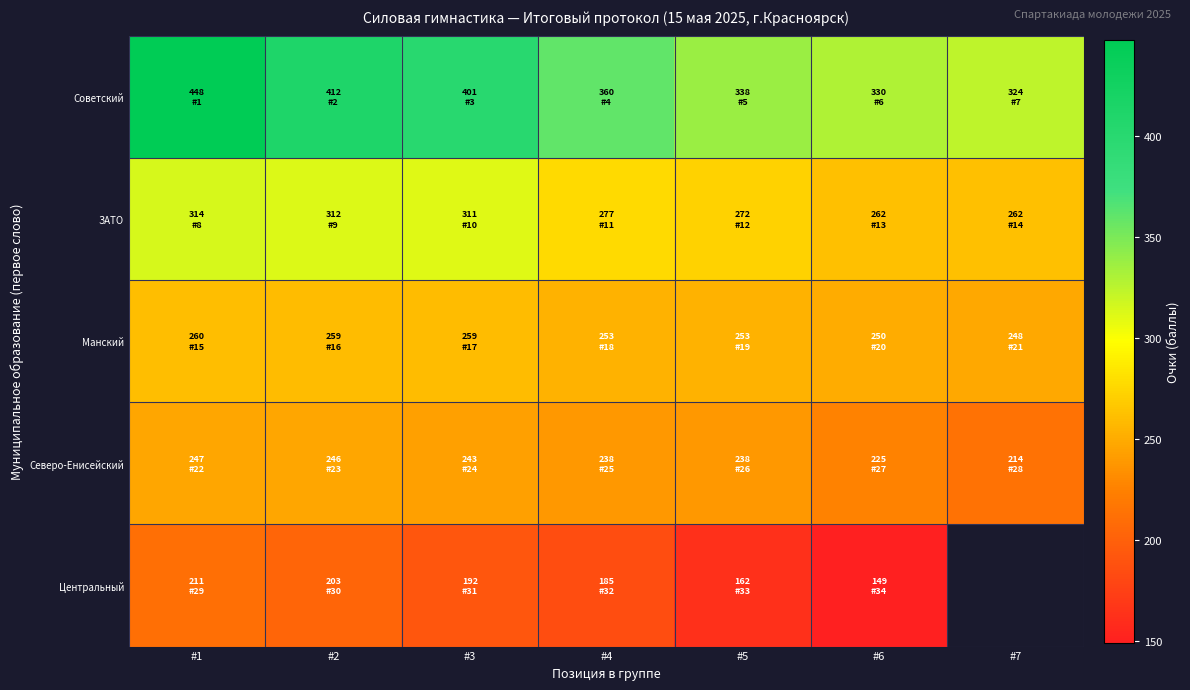

Which label corresponds to the smallest value in the chart?

#6